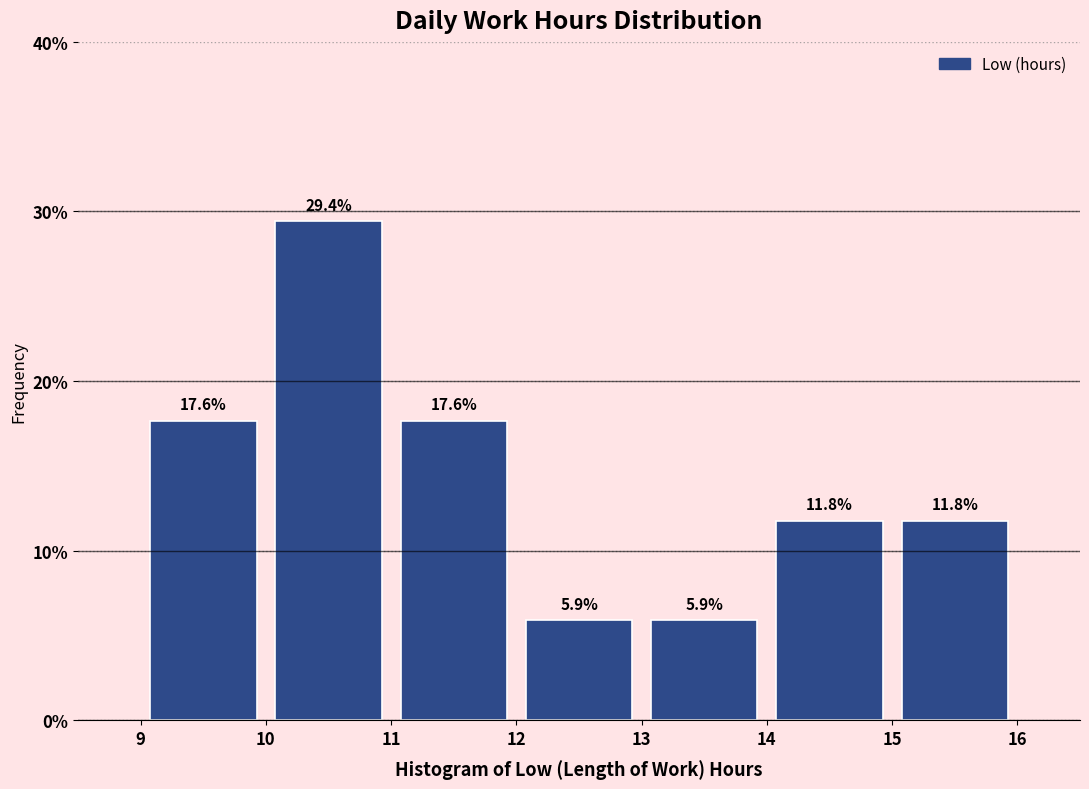

Reading left to right, list every bar in this chart as the range it spans on the x-axis followed by its height.

9 to 10: 17.6
10 to 11: 29.4
11 to 12: 17.6
12 to 13: 5.9
13 to 14: 5.9
14 to 15: 11.8
15 to 16: 11.8